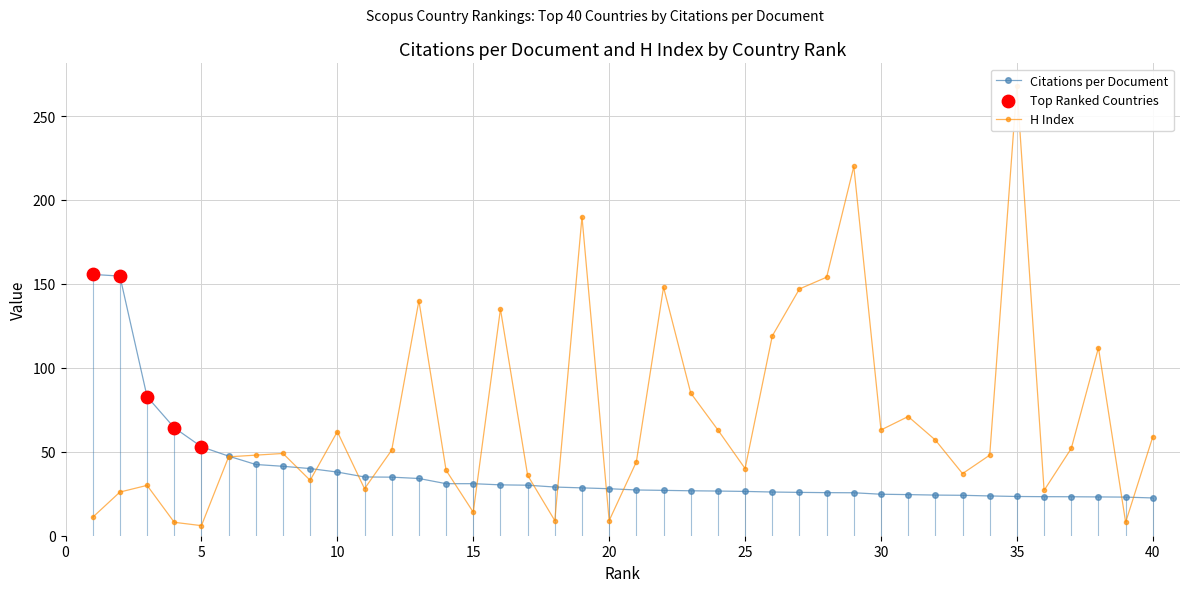

At which category is the sum across all series the highest?

35